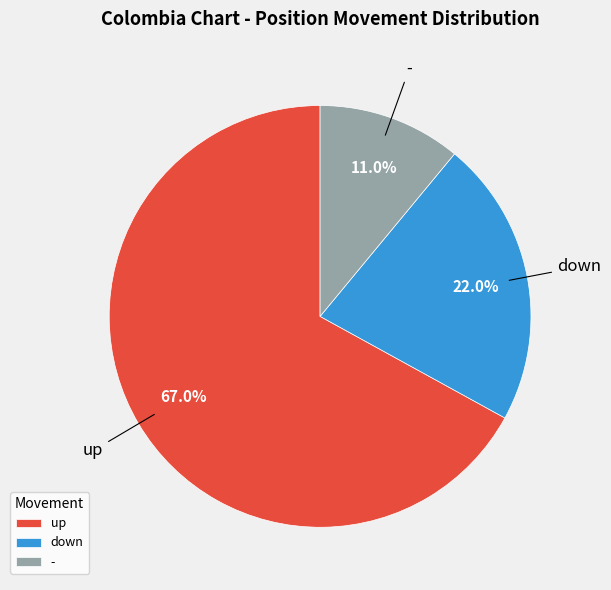

Is there a majority slice in this chart?

Yes